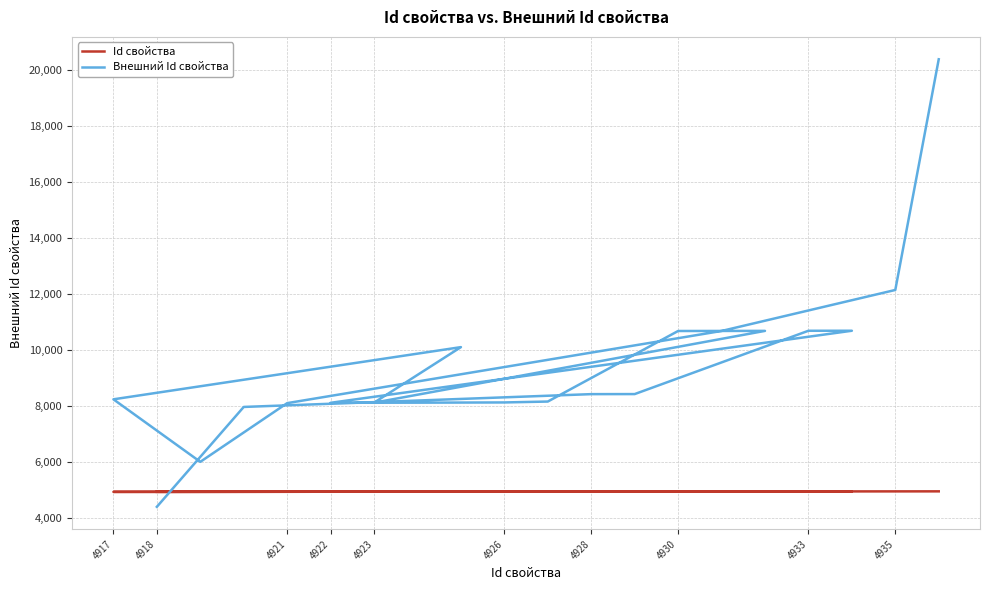

True or false: Внешний Id свойства has more than 2 interior local peaks.

True